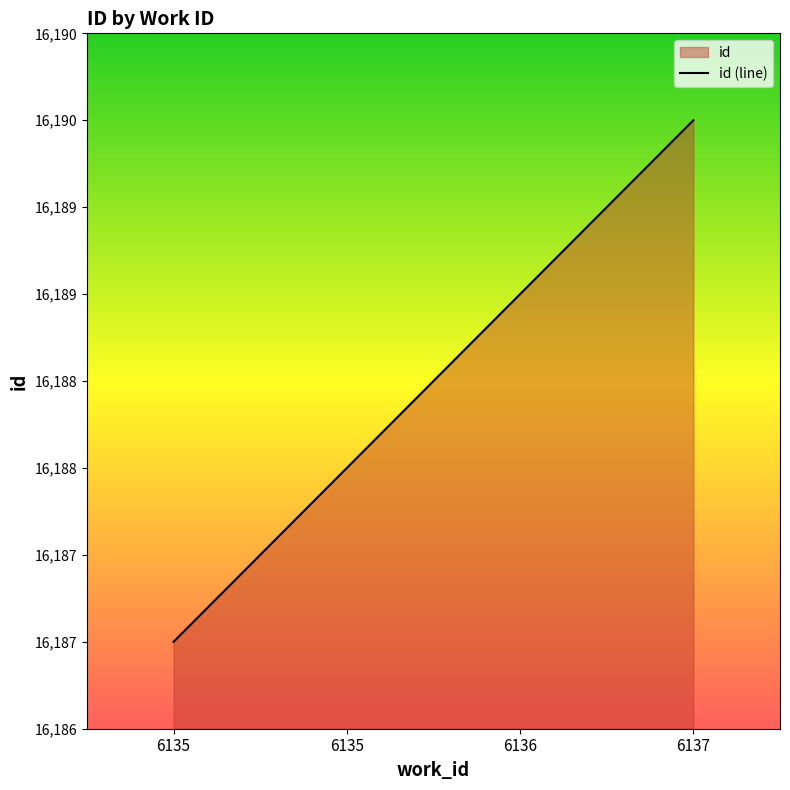

What is the difference between the values at 6137 and 6136?

1